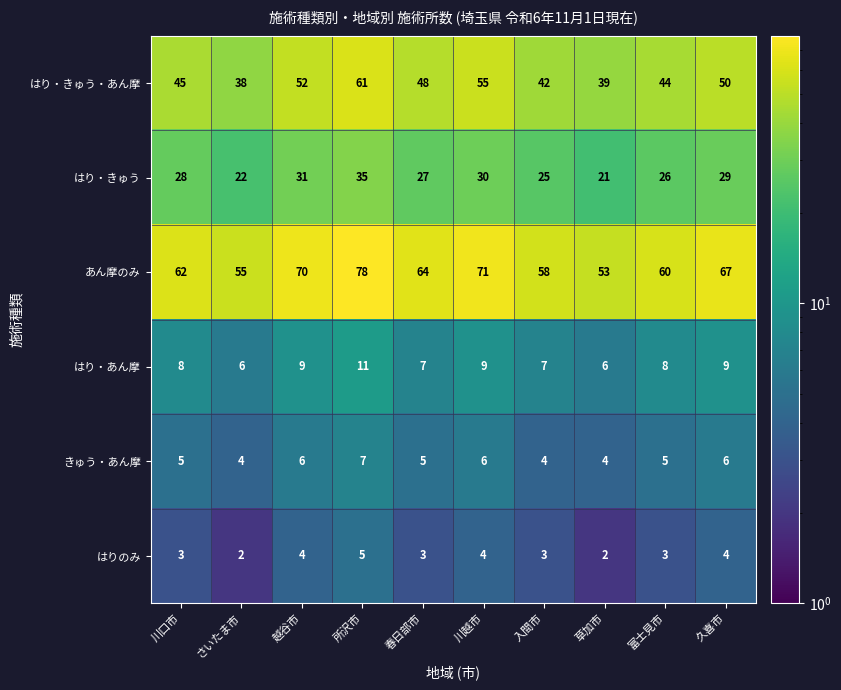

Rank the series by their maximum value, from highest to lowest.

あん摩のみ, はり・きゅう・あん摩, はり・きゅう, はり・あん摩, きゅう・あん摩, はりのみ